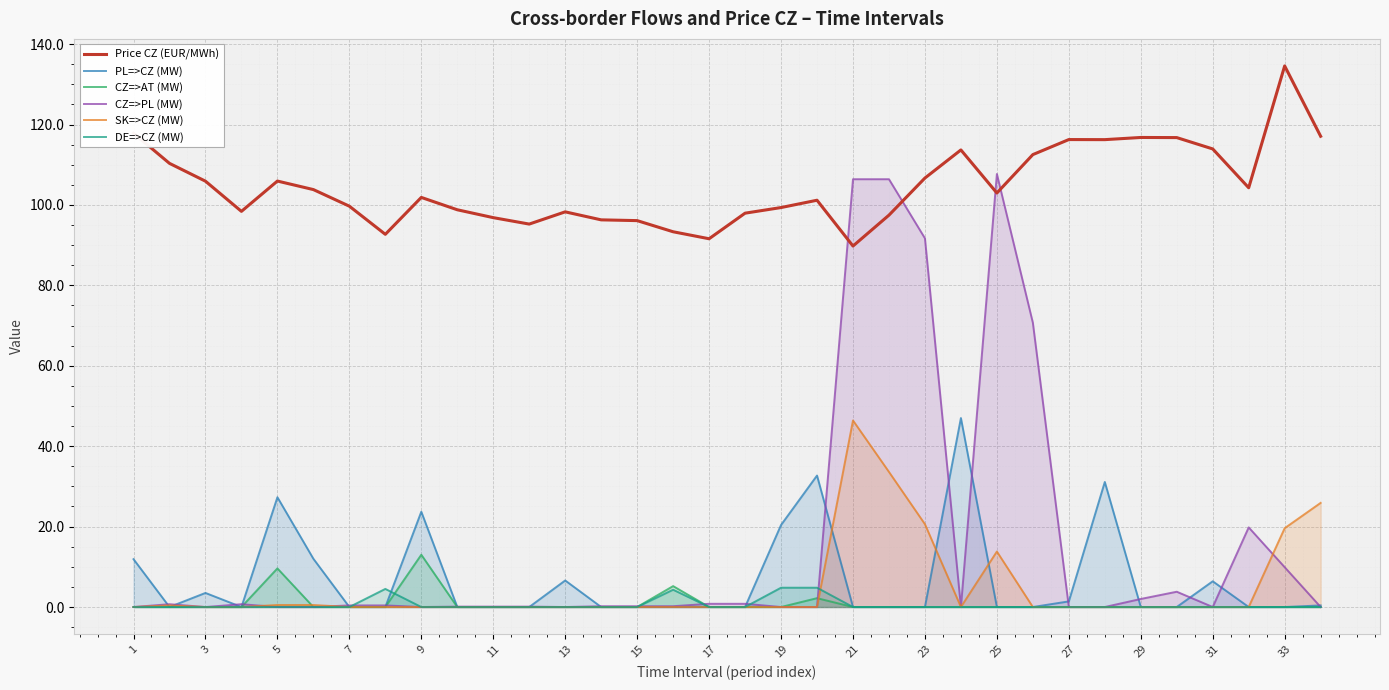

True or false: DE=>CZ (MW) and SK=>CZ (MW) intersect in this chart.

True